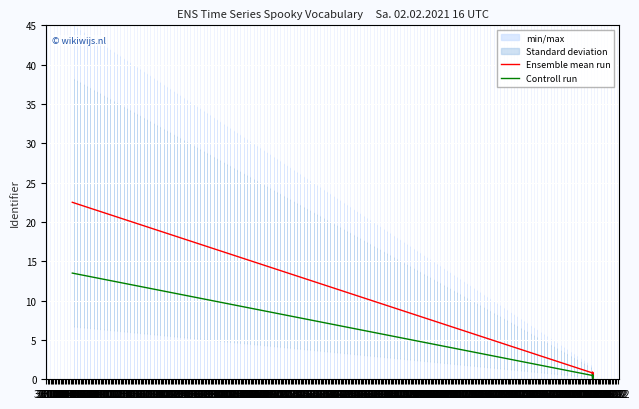

Which label corresponds to the smallest value in the chart?

31.10